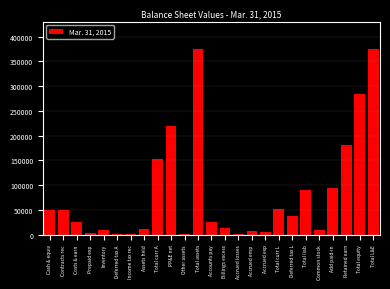

Which has a higher value, Other assets or Total L&E?

Total L&E